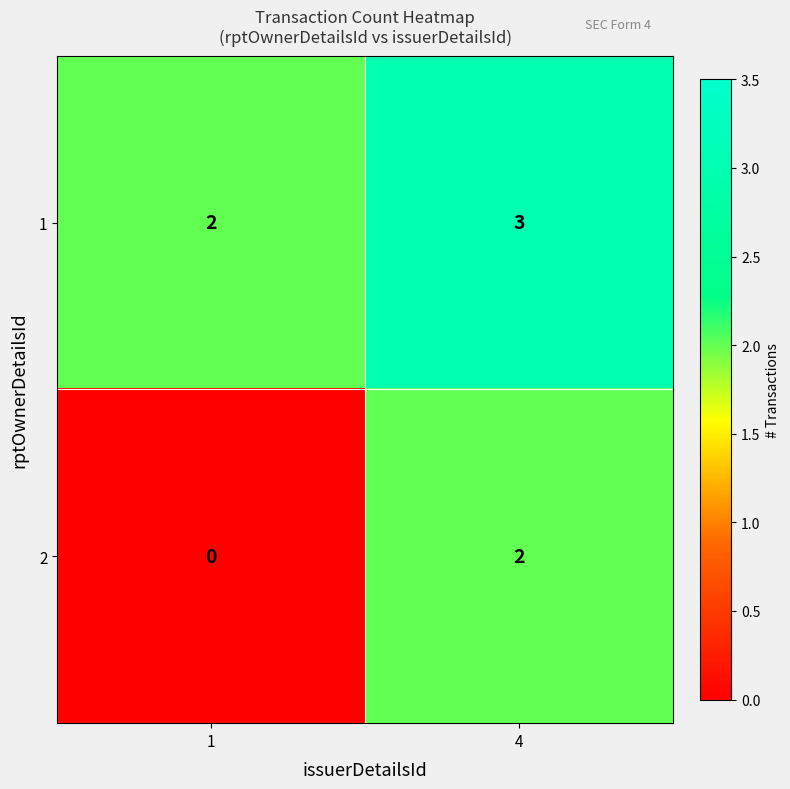

Rank the series at 1 from lowest to highest value.

2, 1